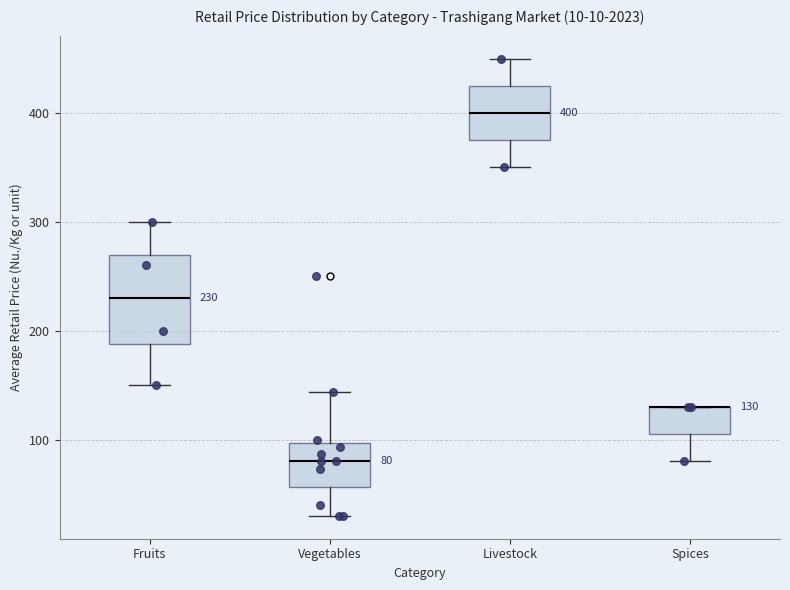

Comparing the boxes themselves (not the whiskers), which one is the tallest?

Fruits